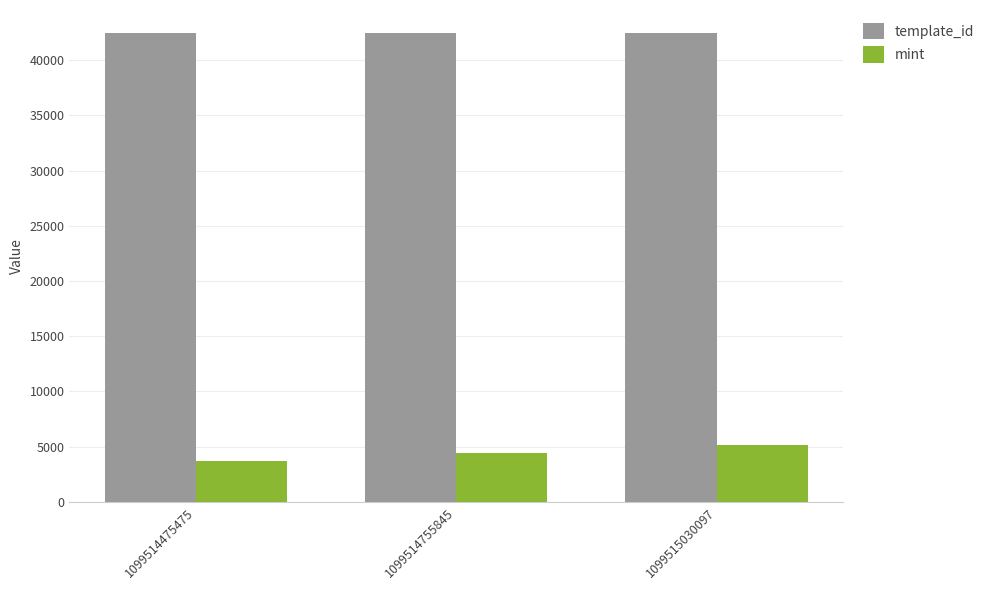

What is the maximum value for template_id?

42420